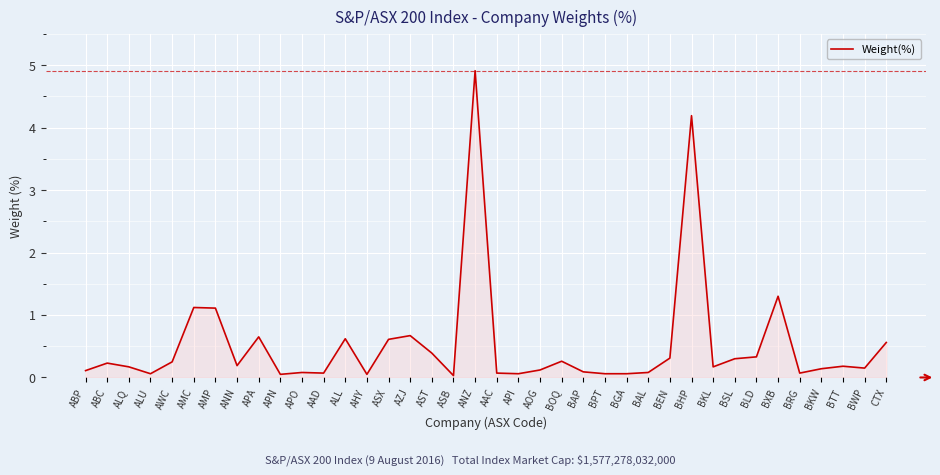

What is the difference between the values at CTX and BXB?

0.7